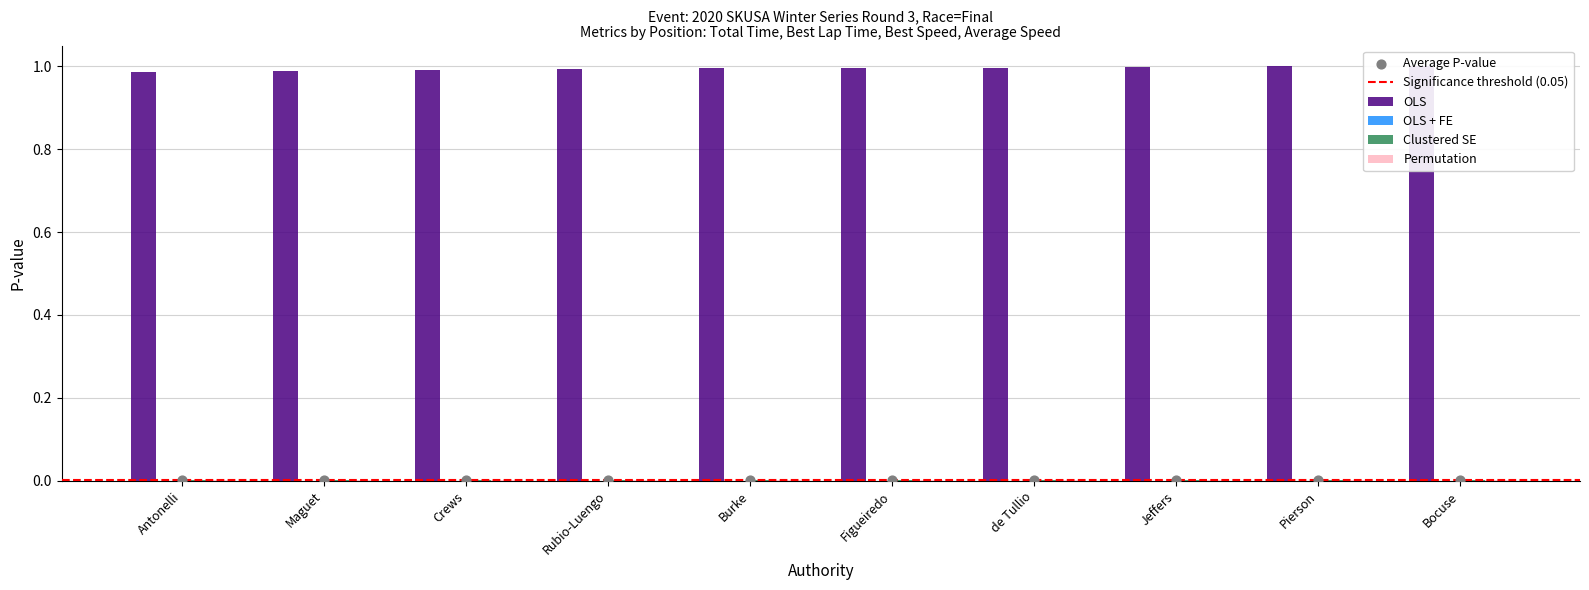

What is the total value across all series at Rubio-Luengo?

1.0